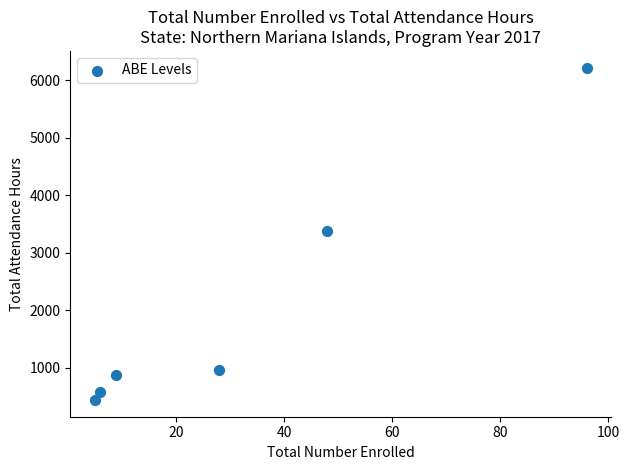

What is the average Y value?

2074